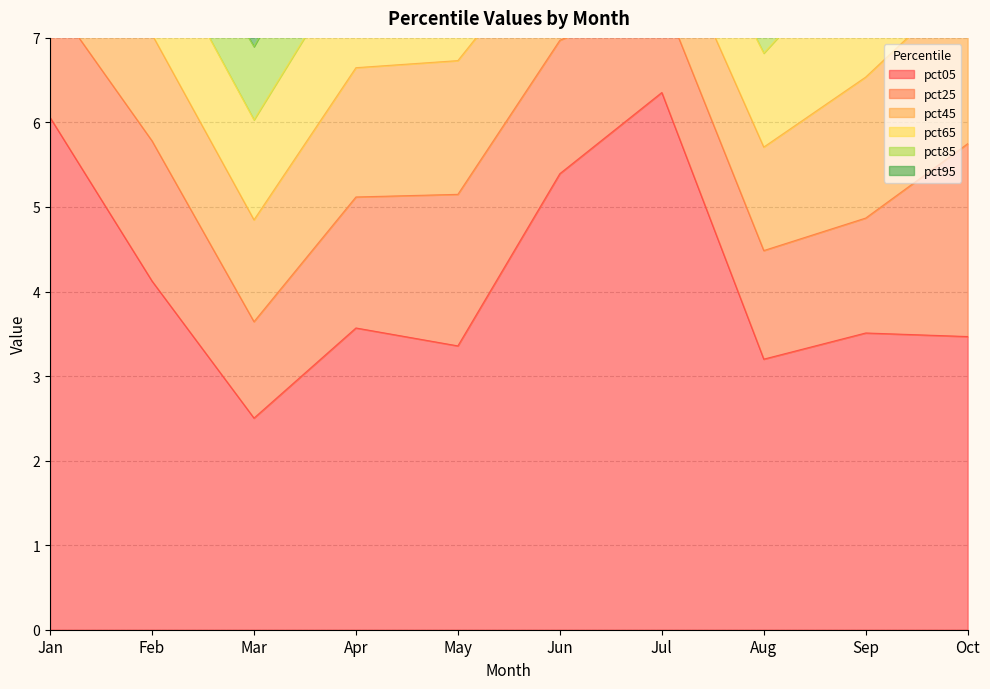

At pct95, list the series in order from smallest to largest.

pct95, pct85, pct65, pct45, pct25, pct05